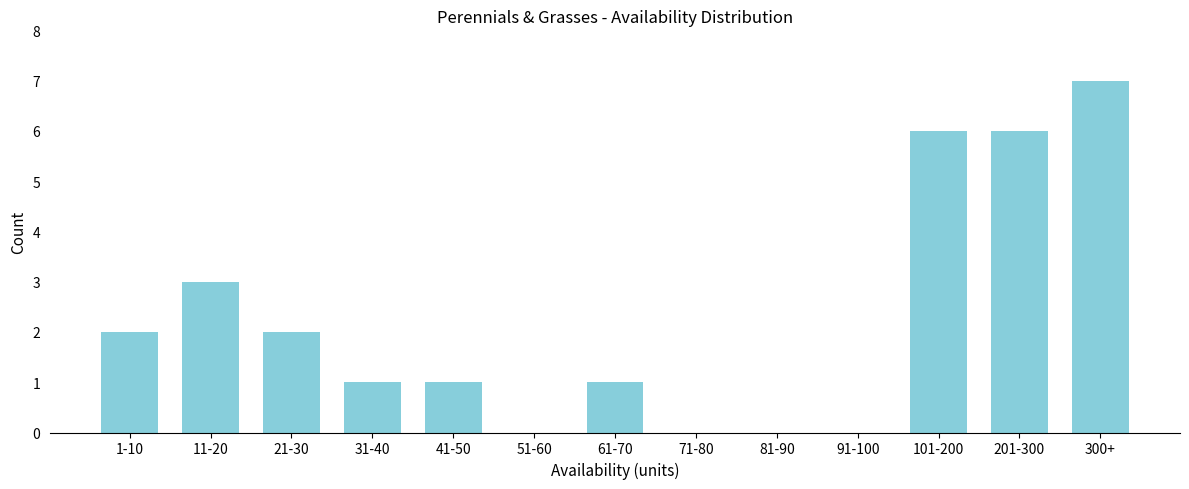

Reading left to right, list all the values displayed in this chart.

1-10=2	11-20=3	21-30=2	31-40=1	41-50=1	51-60=0	61-70=1	71-80=0	81-90=0	91-100=0	101-200=6	201-300=6	300+=7